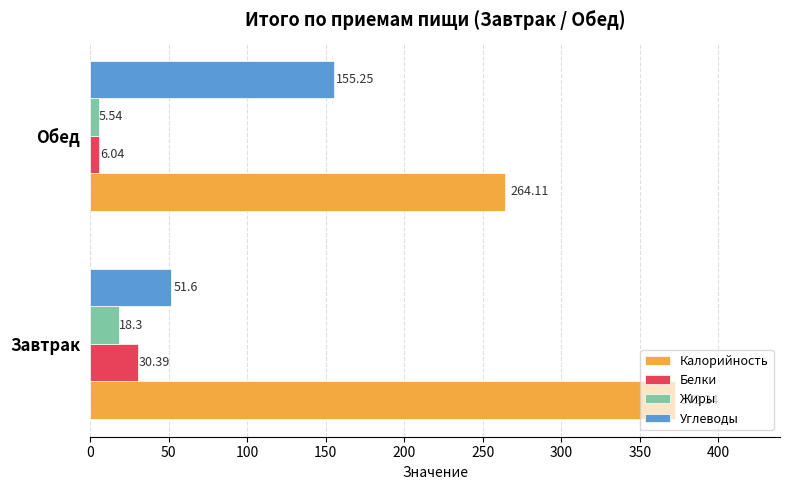

At which label does Калорийность reach its peak?

Завтрак